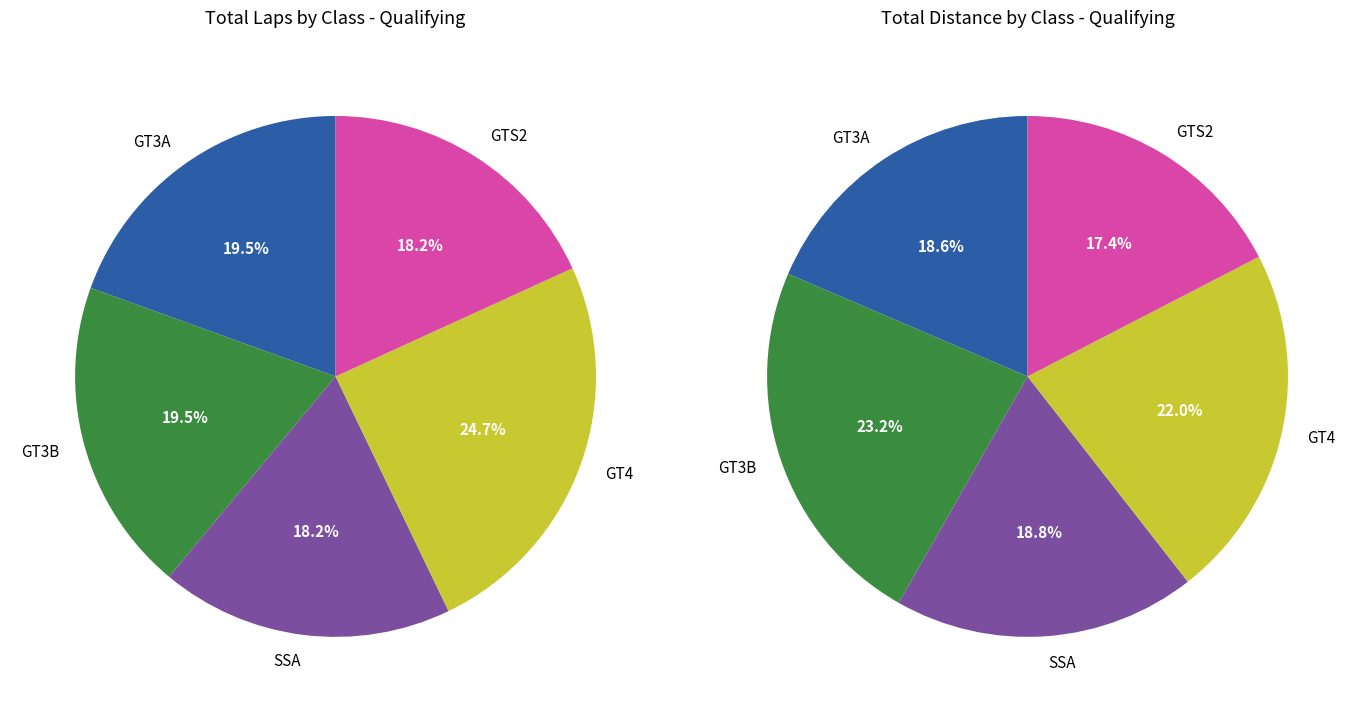

The GT3B slice represents 27% of the pie. True or false?

False